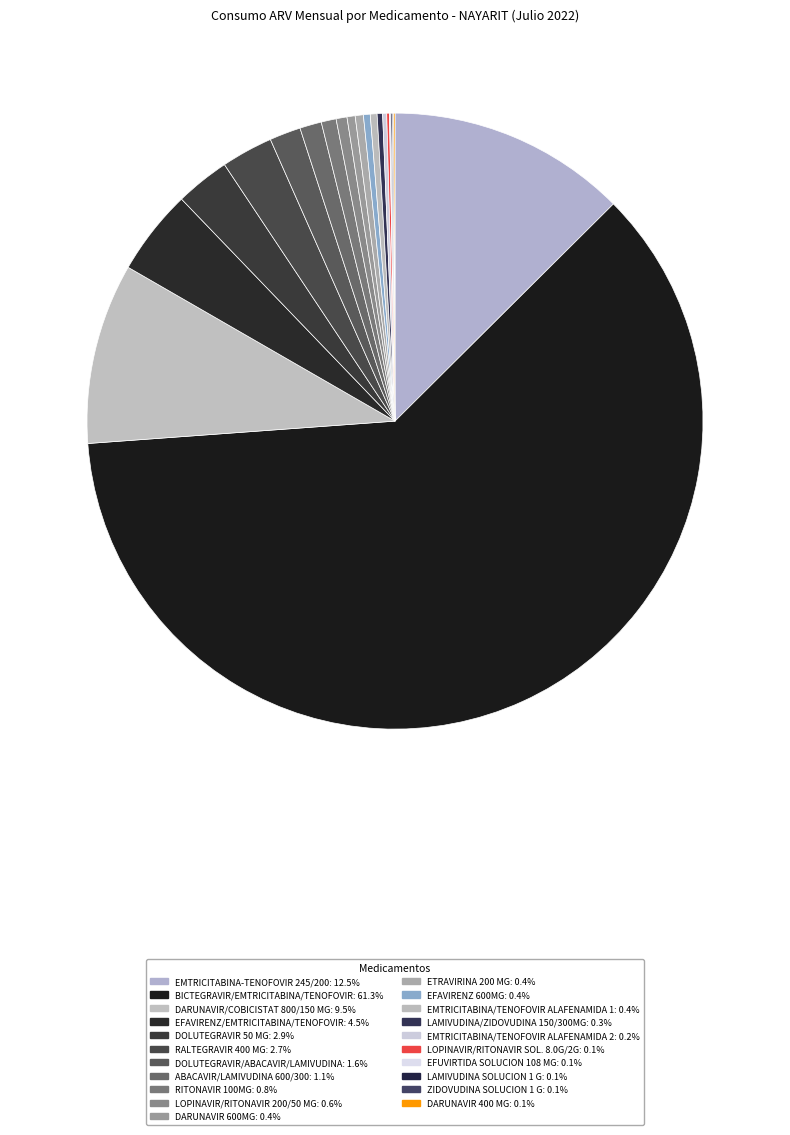

What is the smallest slice in the pie chart?

EFUVIRTIDA SOLUCION 108 MG